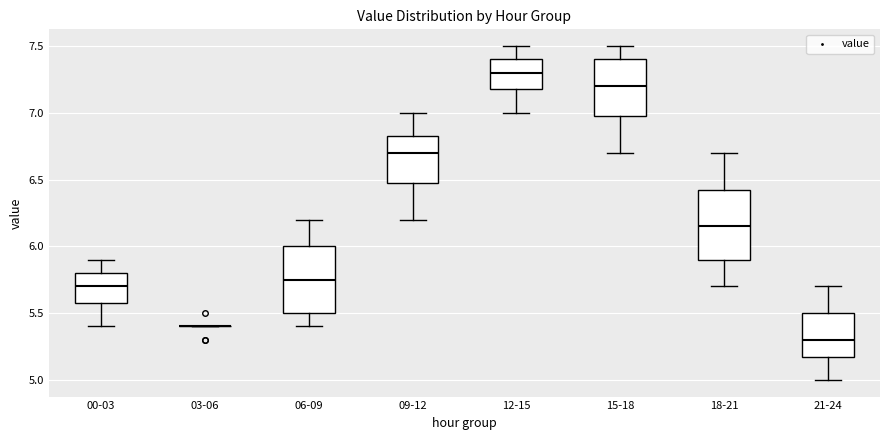

Reading left to right, read every box against the y-axis: the position of its median line, the range the box covers, and the ends of its whiskers. The values are not printed on the chart, so give them approximately, as read against the axis.

00-03: median 5.70, box 5.60 to 5.80, whiskers 5.40 to 5.90
03-06: box collapsed to a line at 5.40, whiskers 5.40 to 5.40
06-09: median 5.75, box 5.50 to 6.00, whiskers 5.40 to 6.20
09-12: median 6.70, box 6.50 to 6.85, whiskers 6.20 to 7.00
12-15: median 7.30, box 7.20 to 7.40, whiskers 7.00 to 7.50
15-18: median 7.20, box 7.00 to 7.40, whiskers 6.70 to 7.50
18-21: median 6.15, box 5.90 to 6.45, whiskers 5.70 to 6.70
21-24: median 5.30, box 5.20 to 5.50, whiskers 5.00 to 5.70